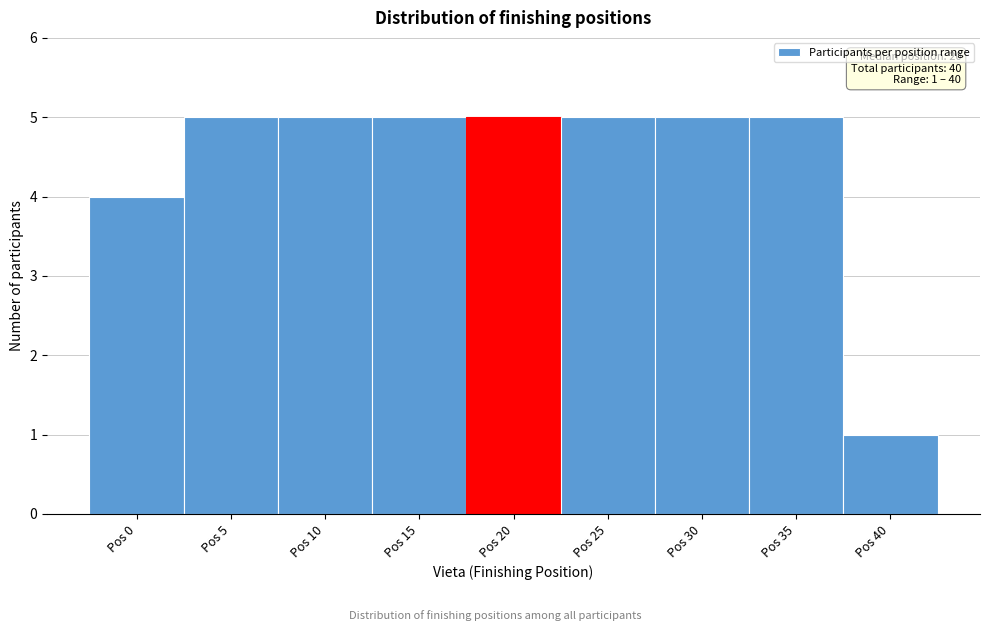

Reading left to right, extract all data points from this chart.

Pos 0=4	Pos 5=5	Pos 10=5	Pos 15=5	Pos 20=5	Pos 25=5	Pos 30=5	Pos 35=5	Pos 40=1